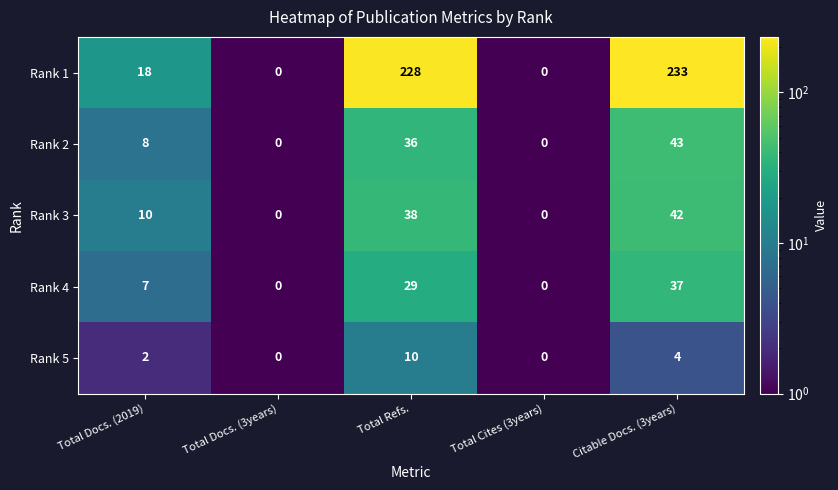

Is it true that Rank 1 equals 386 at Total Refs.?

False